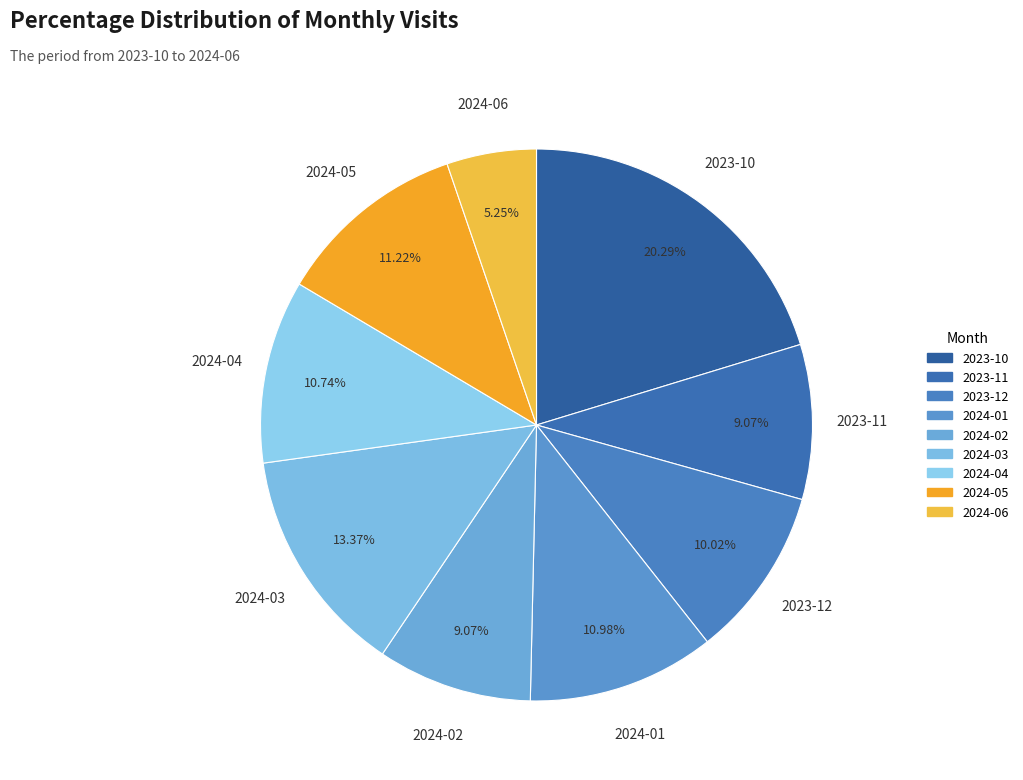

Is there any slice that represents more than half of the pie?

No